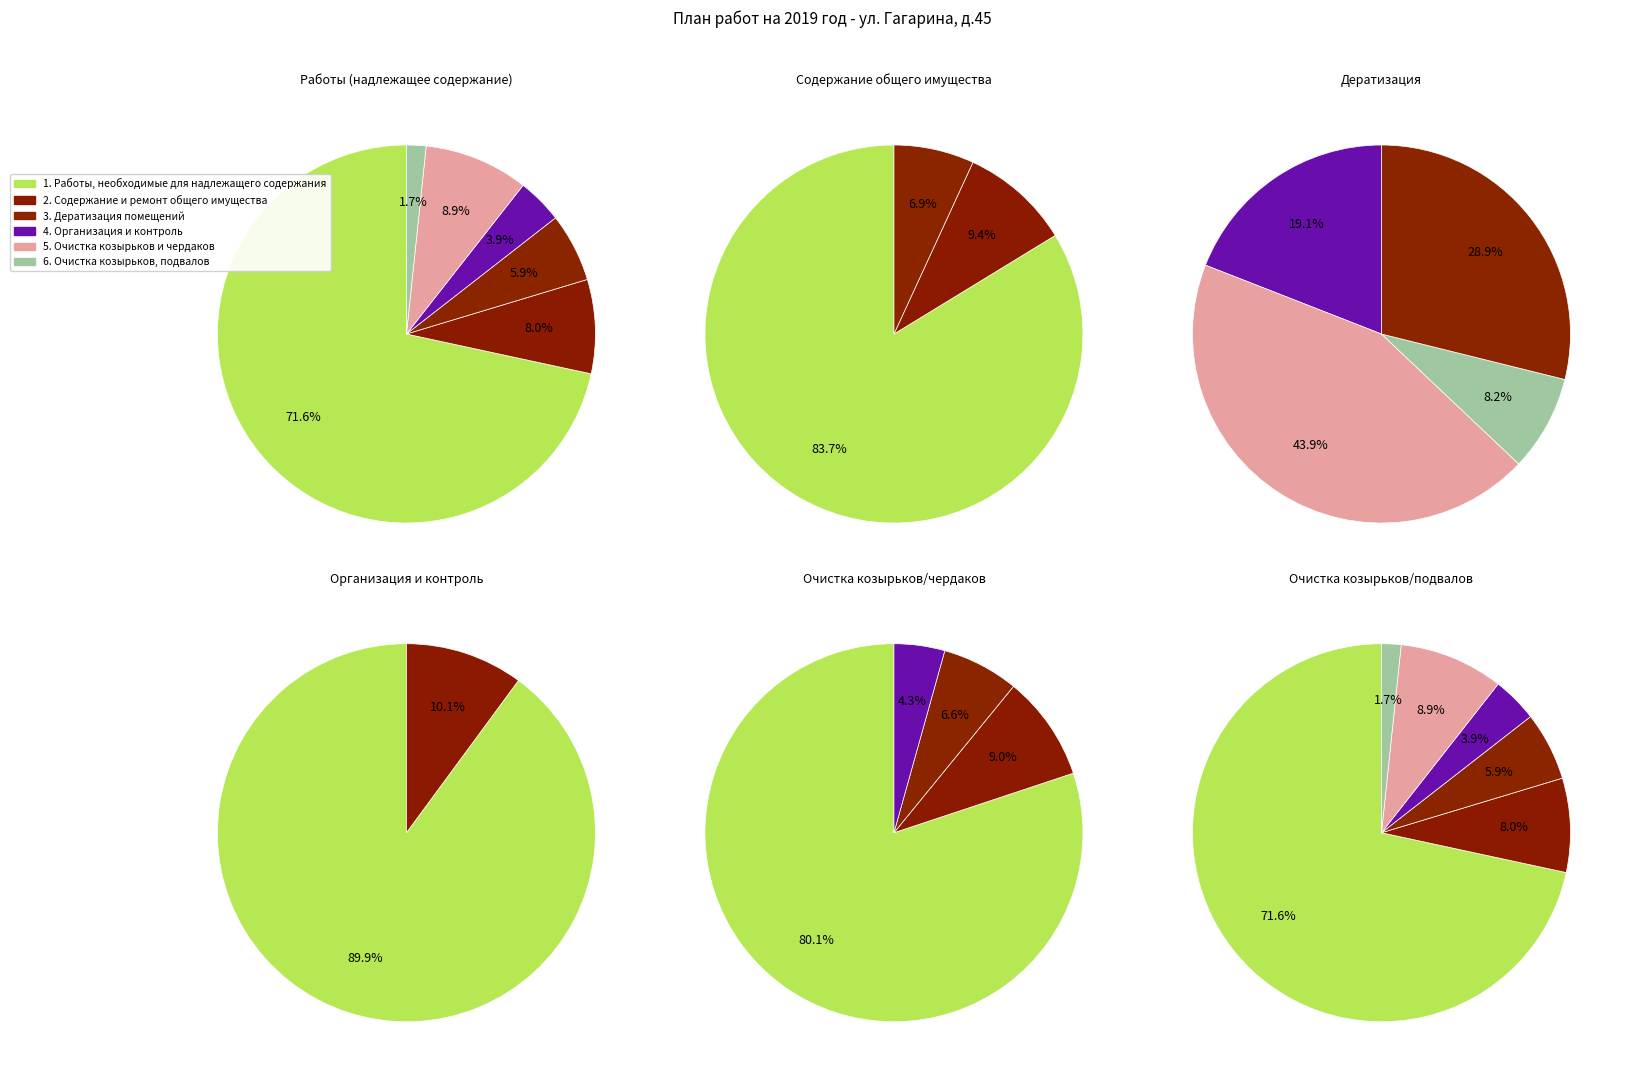

How many slices are in this pie chart?

6